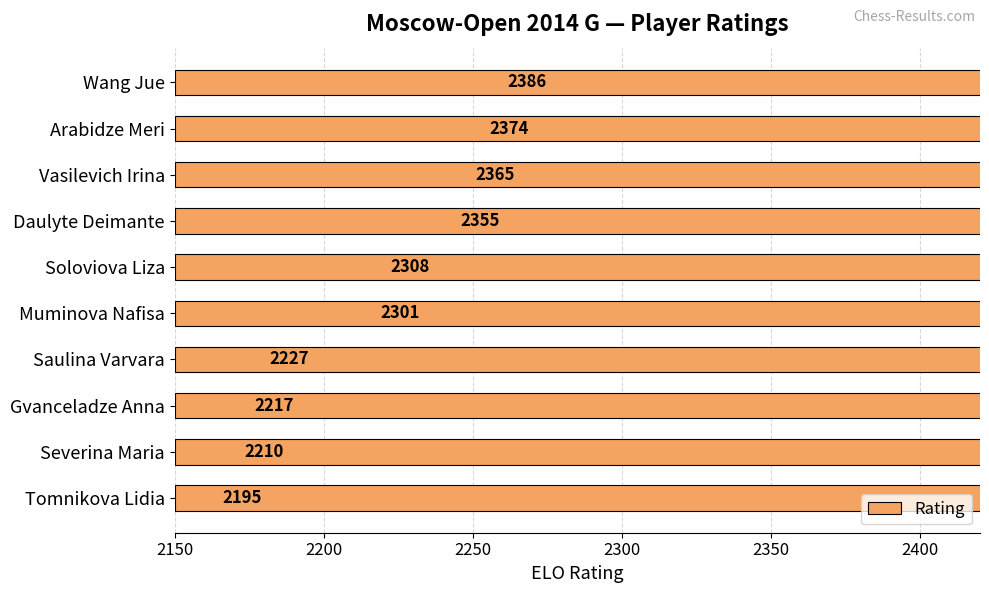

How many bars are there in total?

10